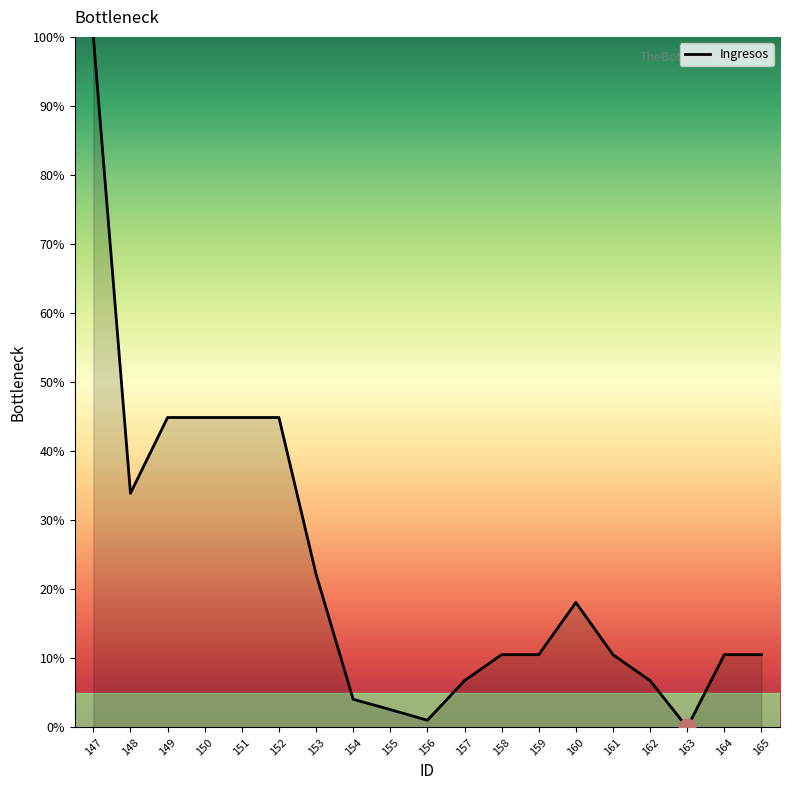

What is the difference between the second highest and minimum values?

44.9